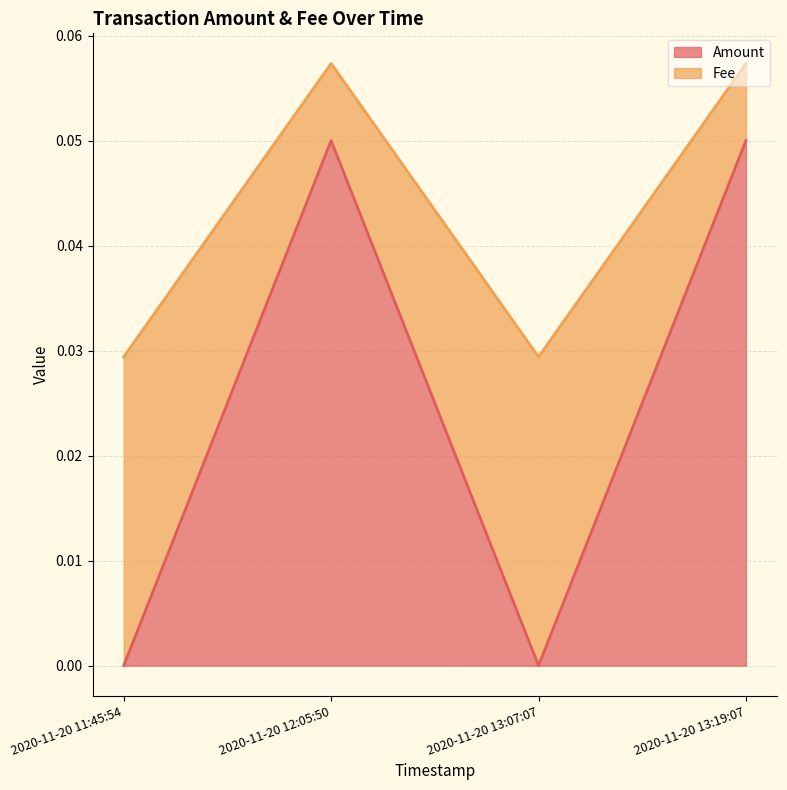

Reading left to right, transcribe all the data shown in this chart.

Amount: 2020-11-20 11:45:54=0.0	2020-11-20 12:05:50=0.1	2020-11-20 13:07:07=0.0	2020-11-20 13:19:07=0.1
Fee: 2020-11-20 11:45:54=0.0	2020-11-20 12:05:50=0.1	2020-11-20 13:07:07=0.0	2020-11-20 13:19:07=0.1